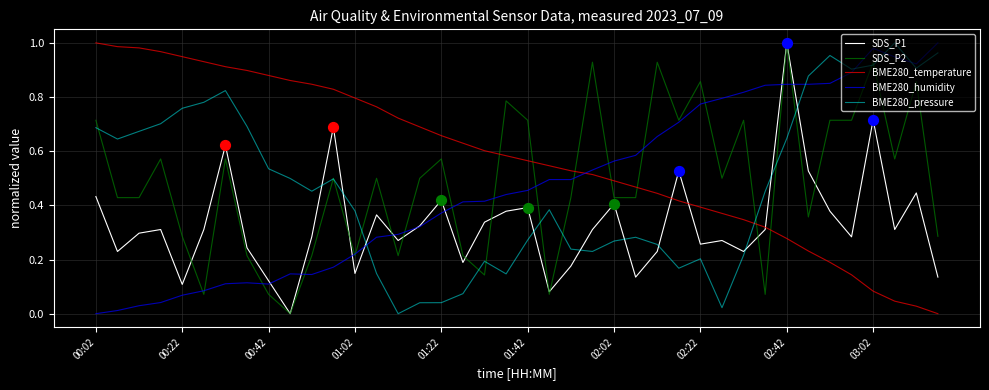

Which series has the largest total across all categories?

BME280_temperature